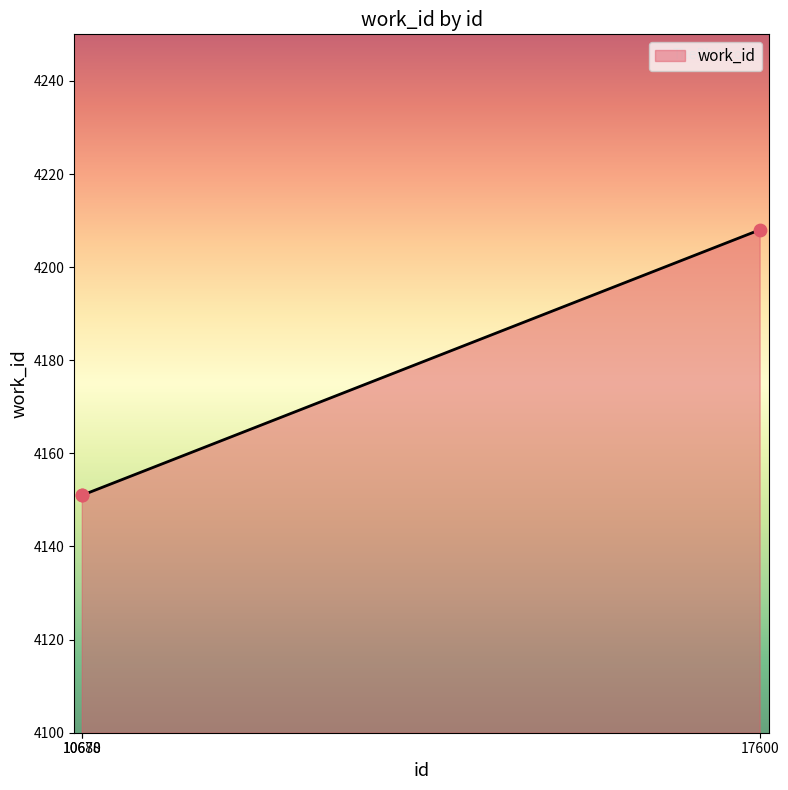

What is the ratio of the value at 10678 to the value at 10680?

1.0